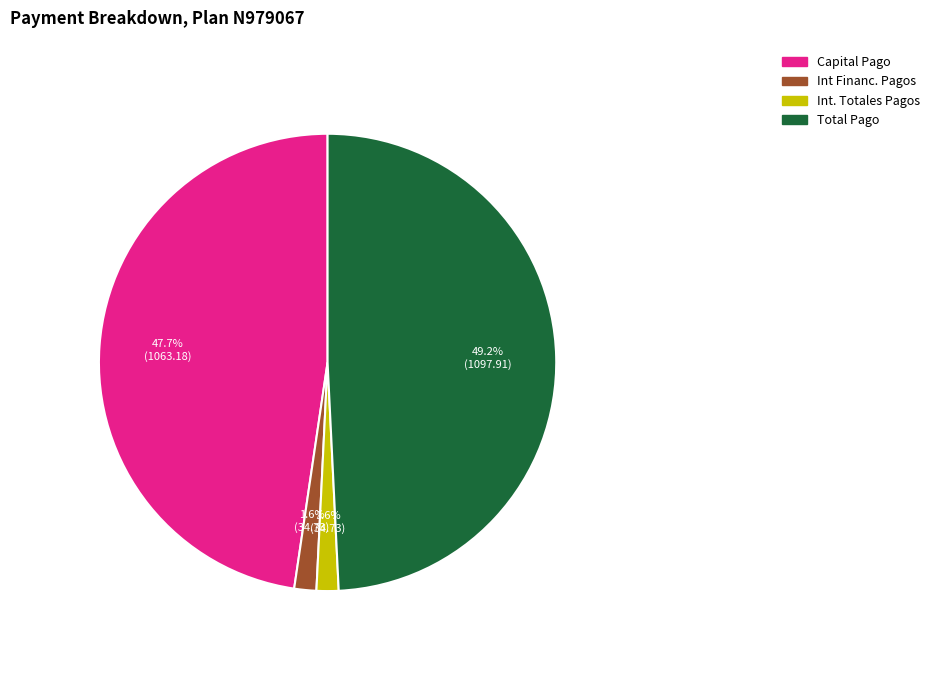

Which has a higher value, Capital Pago or Int Financ. Pagos?

Capital Pago